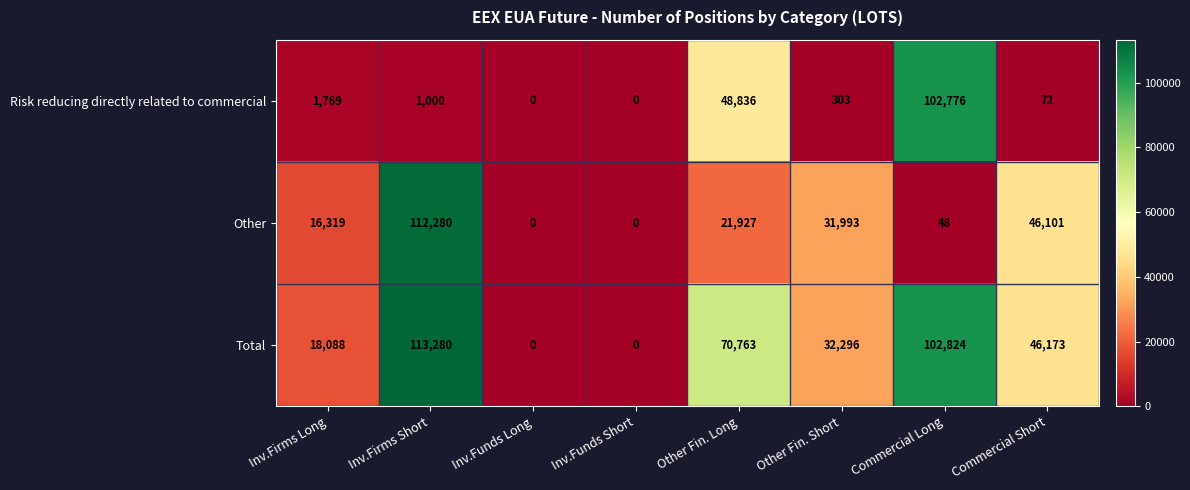

What is the sum of all Total values?

383424